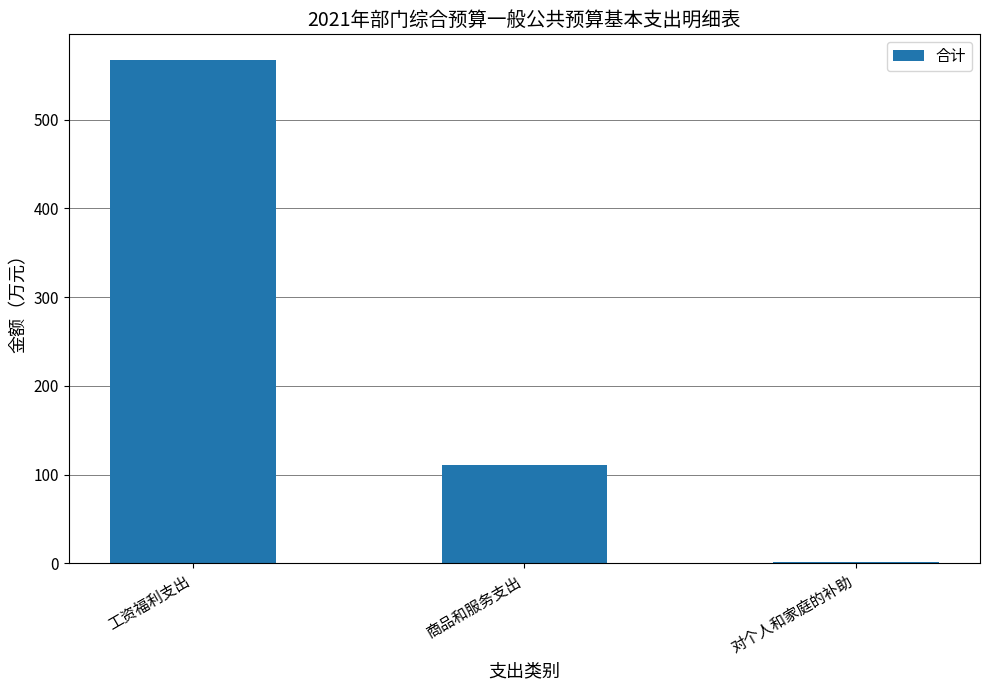

How many bars are there in total?

3